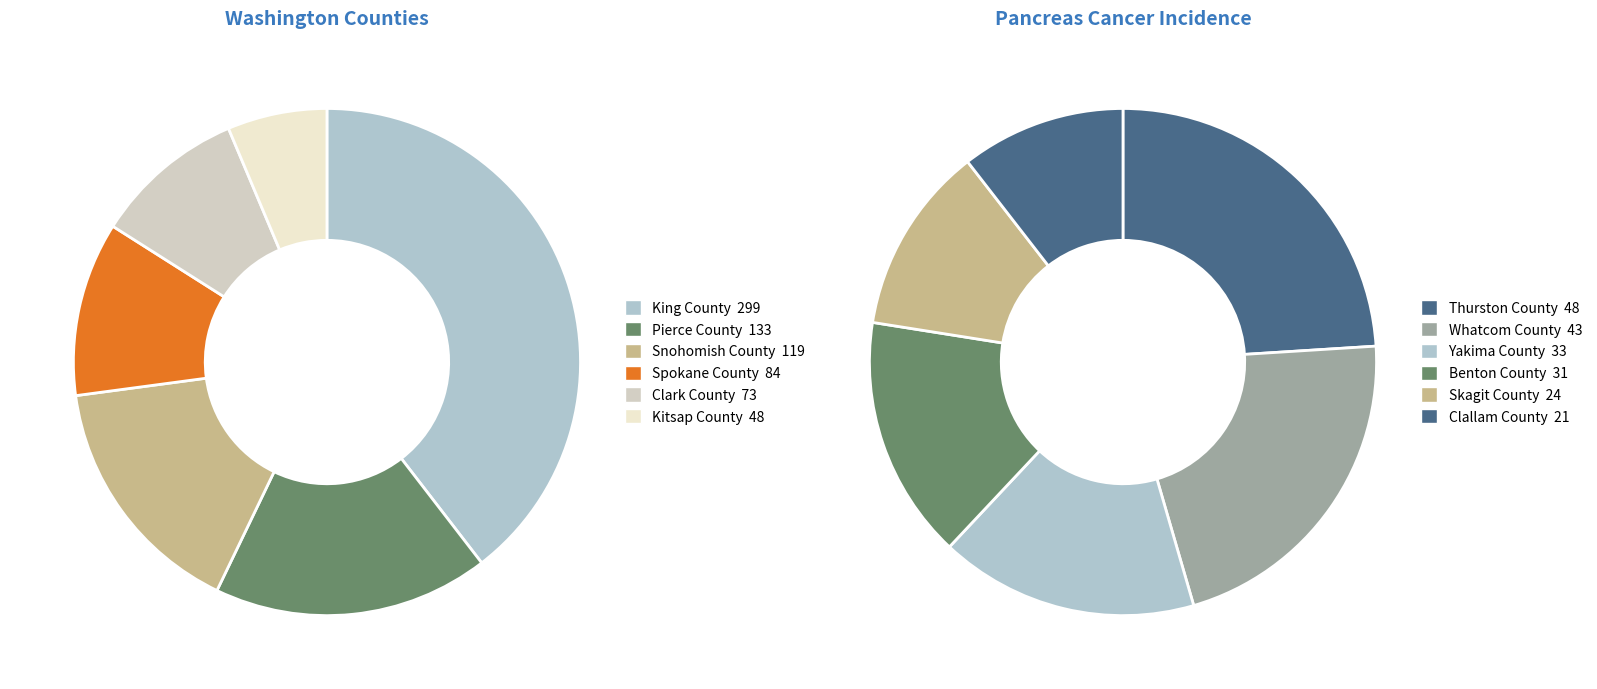

What is the change in value from King County to Snohomish County?

-180